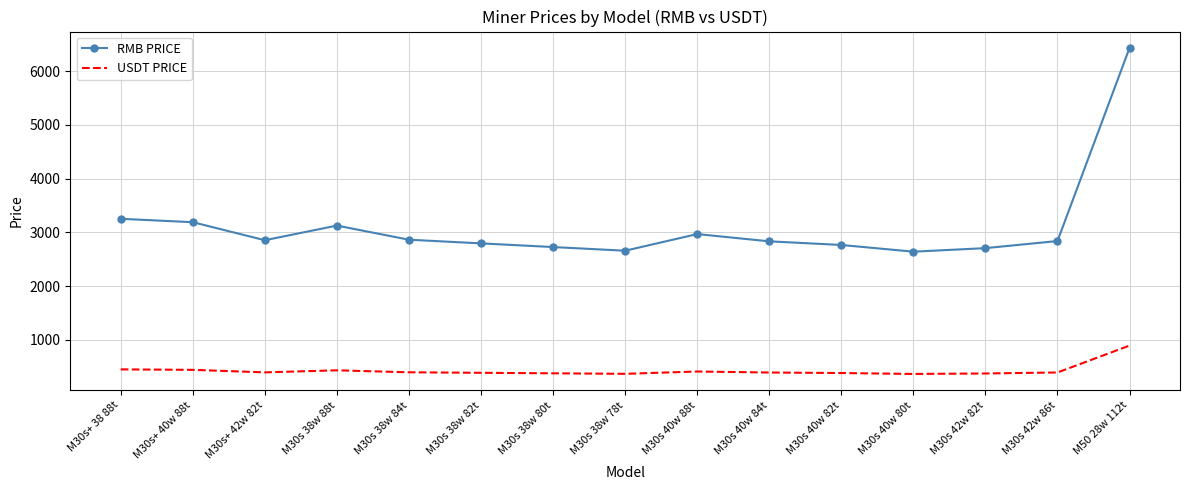

What is the difference between the maximum and minimum values in the RMB PRICE series?

3791.0